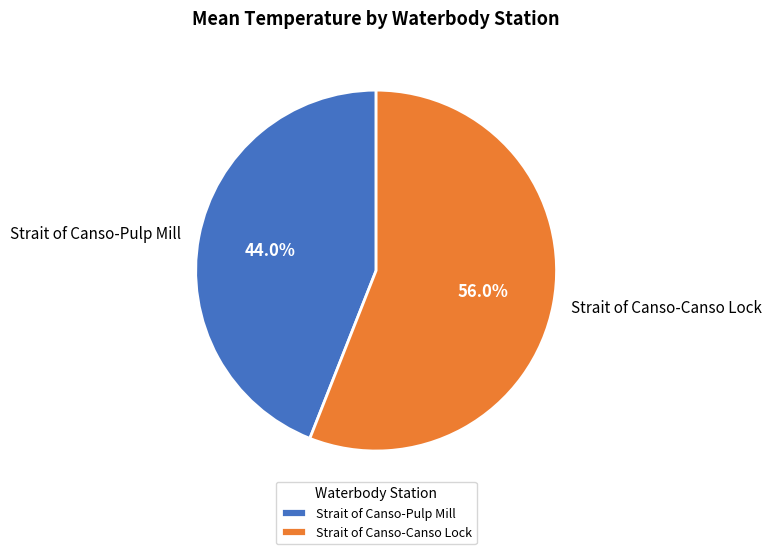

True or false: Strait of Canso-Canso Lock accounts for 56% of the total.

True